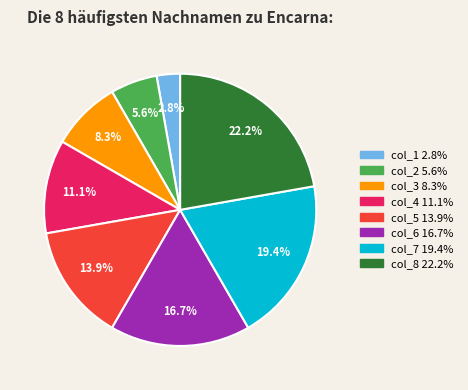

Which category has the biggest portion of the pie?

col_8